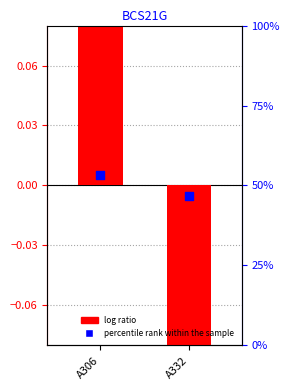

Which series has the widest spread of Y values?

log ratio